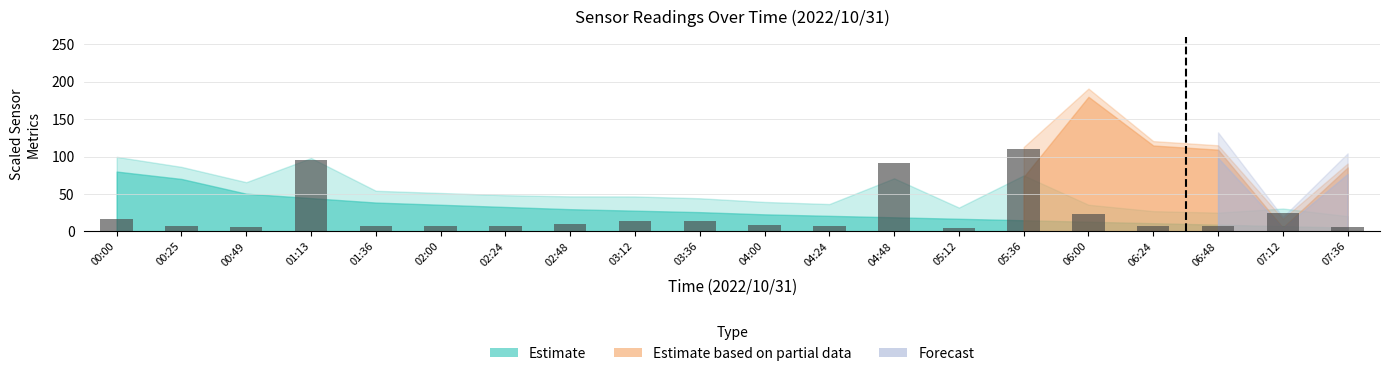

What is the change in value from 01:13 to 06:00?

-72.1